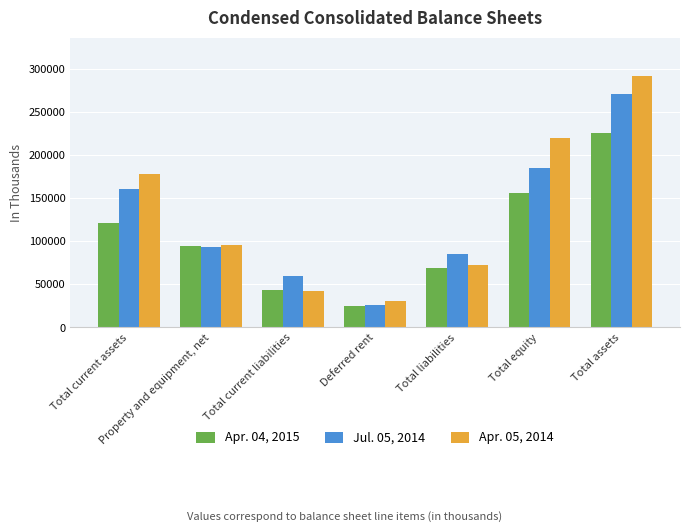

What is the average value of the Apr. 05, 2014 series?

133044